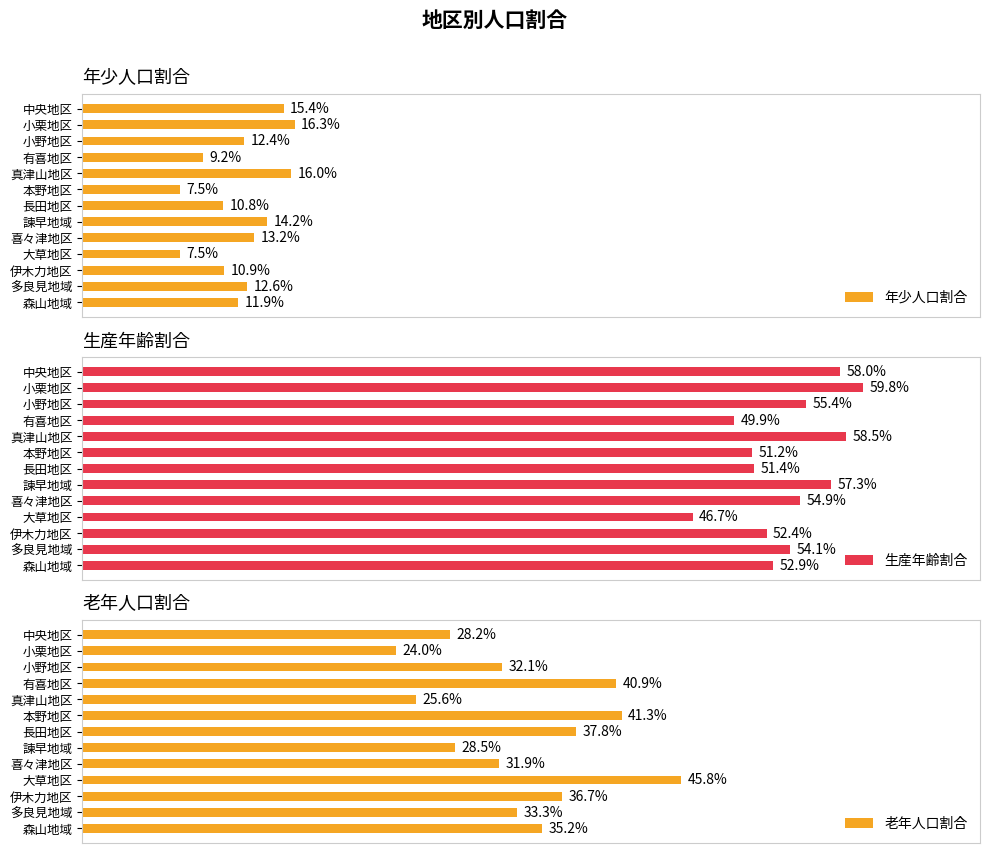

The 生産年齢割合 series shows 0.5 at 伊木力地区. True or false?

True